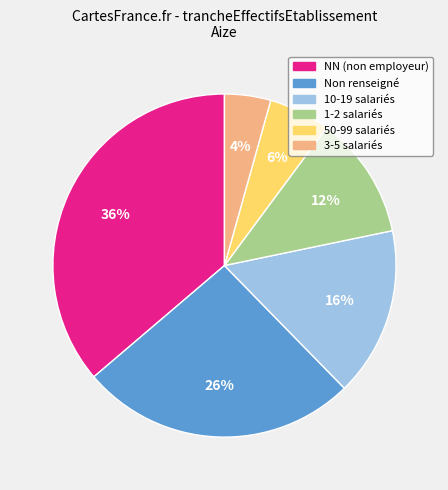

How many segments does this pie chart have?

6